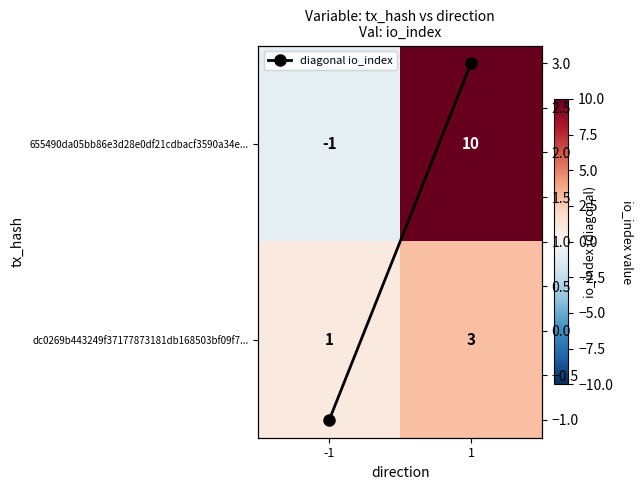

Which series has the largest total across all categories?

655490da05bb86e3d28e0df21cdbacf3590a34e...